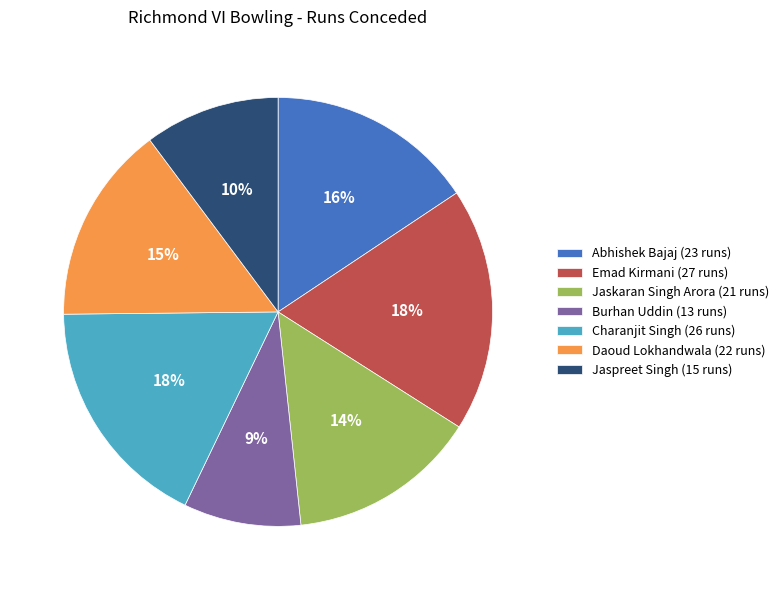

To the nearest percent, what portion does Daoud Lokhandwala (22 runs) represent?

15%